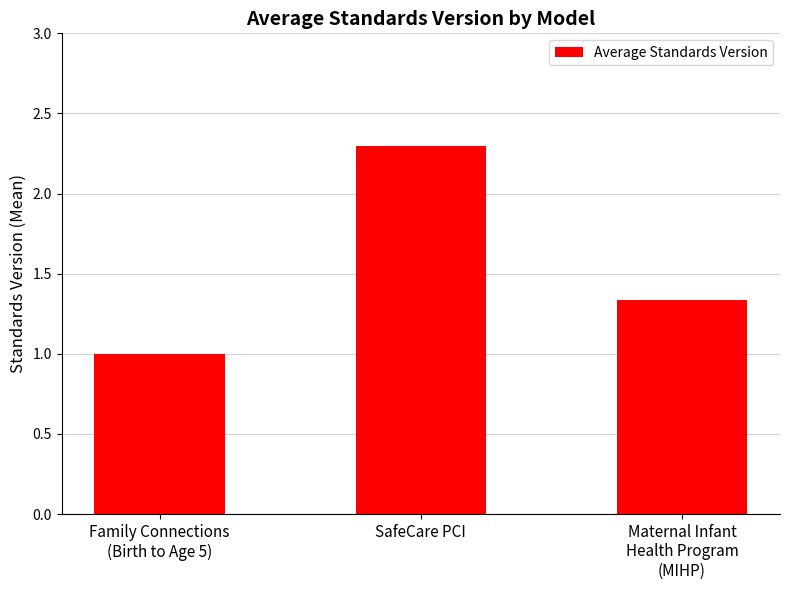

Is it true that the value at SafeCare PCI is 2.3?

True